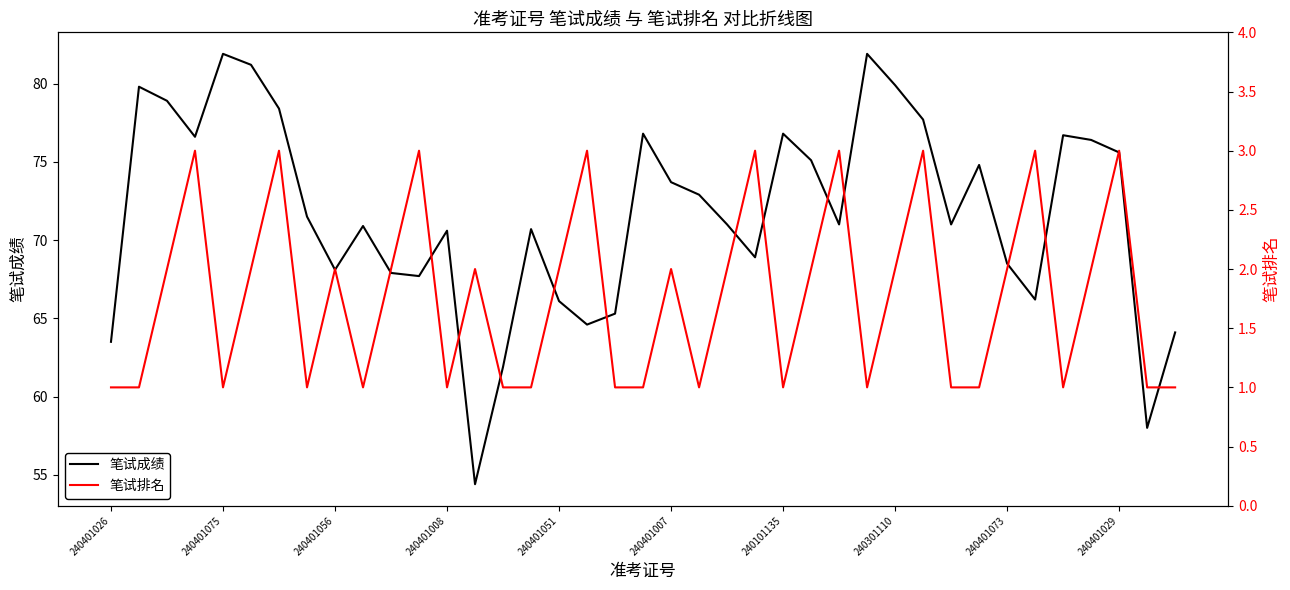

Does the chart display data point markers on the line(s)?

No